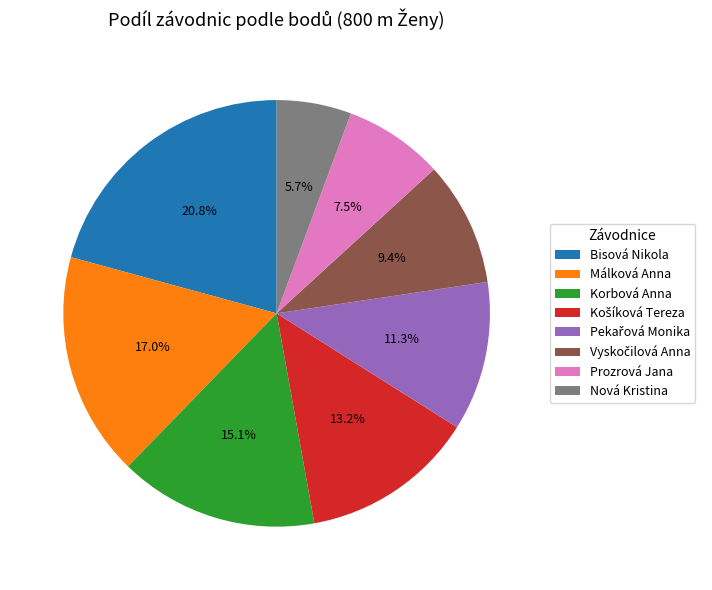

Which slice is the largest?

Bisová Nikola